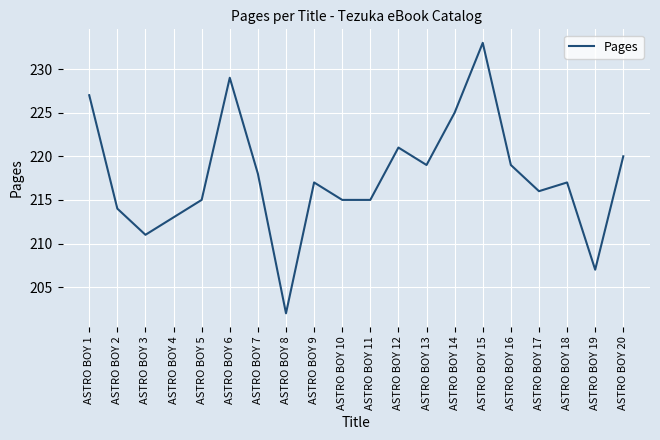

What is the change in value from ASTRO BOY 9 to ASTRO BOY 17?

-1